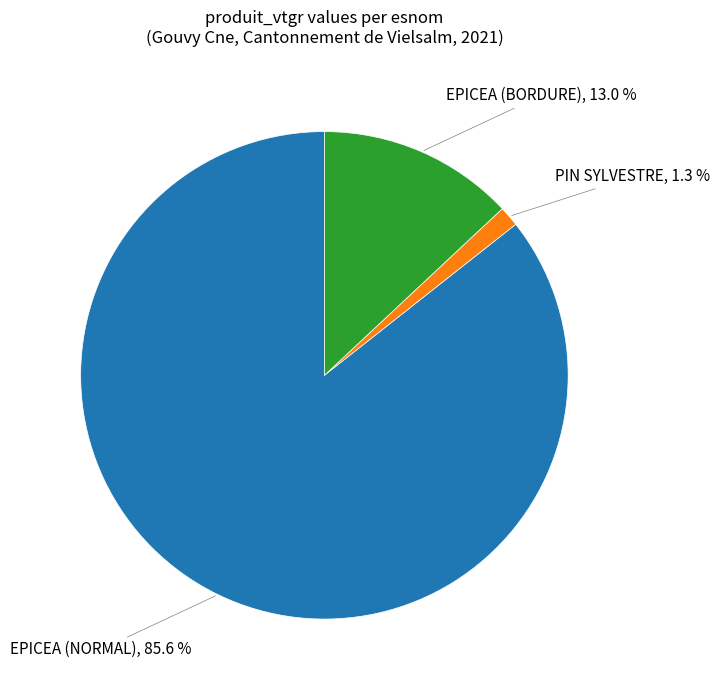

Is there a majority slice in this chart?

Yes